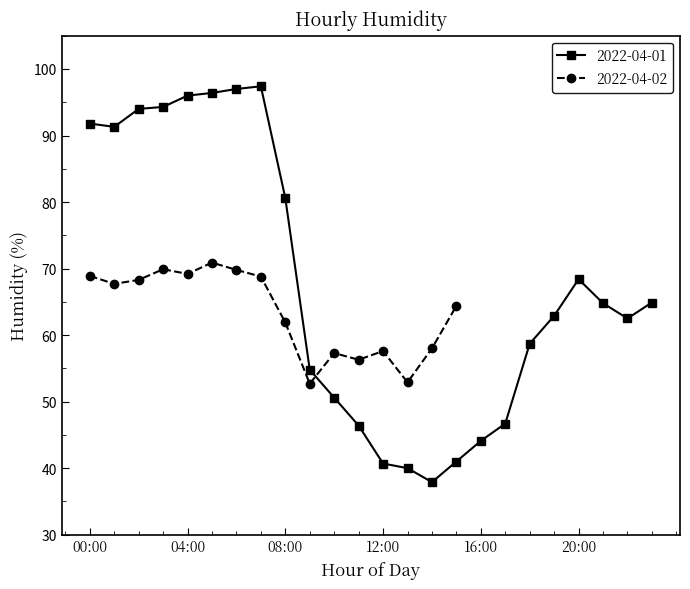

What is the highest value of the 2022-04-01 series?

97.4